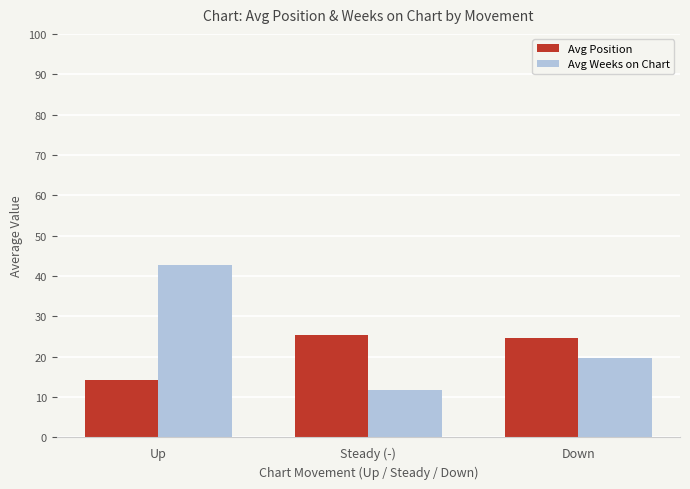

What is the difference between the maximum and minimum values in the Avg Weeks on Chart series?

30.8